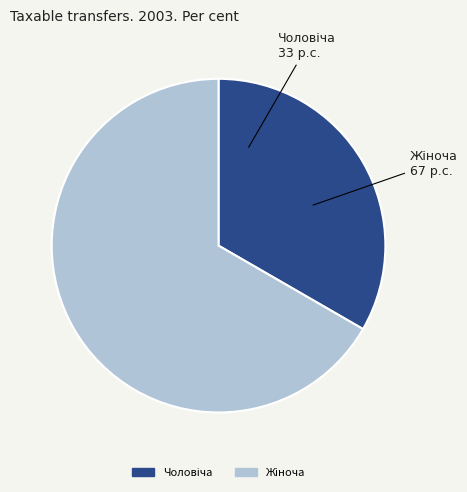

Is there a majority slice in this chart?

Yes